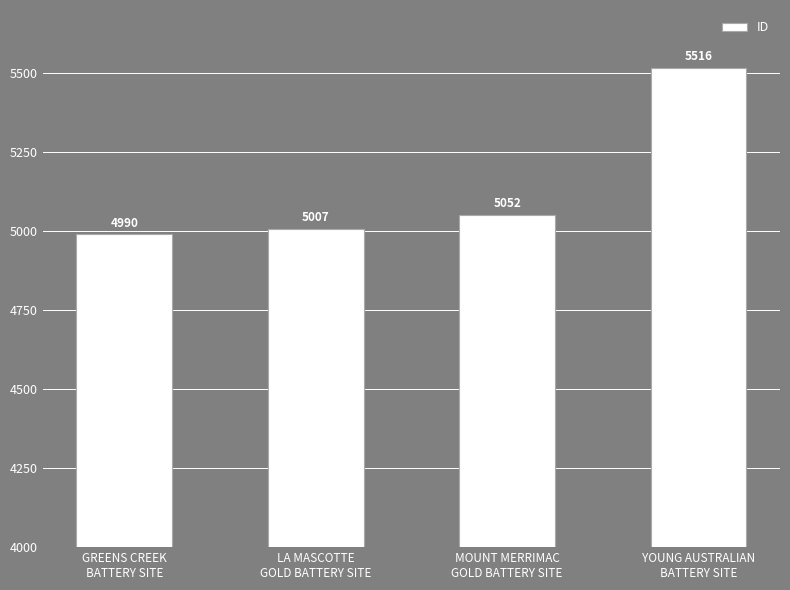

What is the value of the 2nd bar from the left?

5007